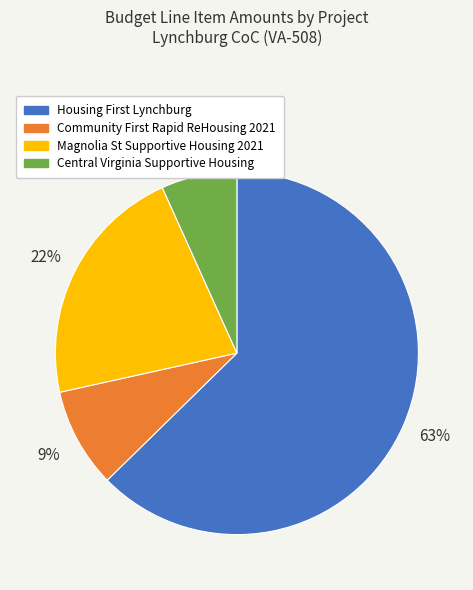

Which category has the biggest portion of the pie?

Housing First Lynchburg